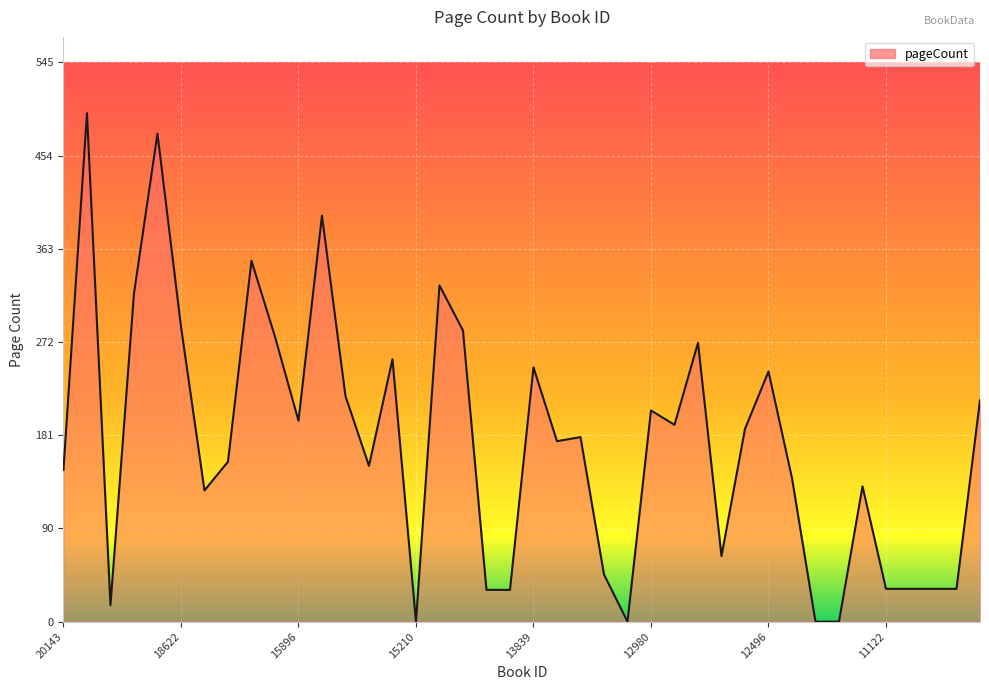

What is the maximum value shown in the chart?

496